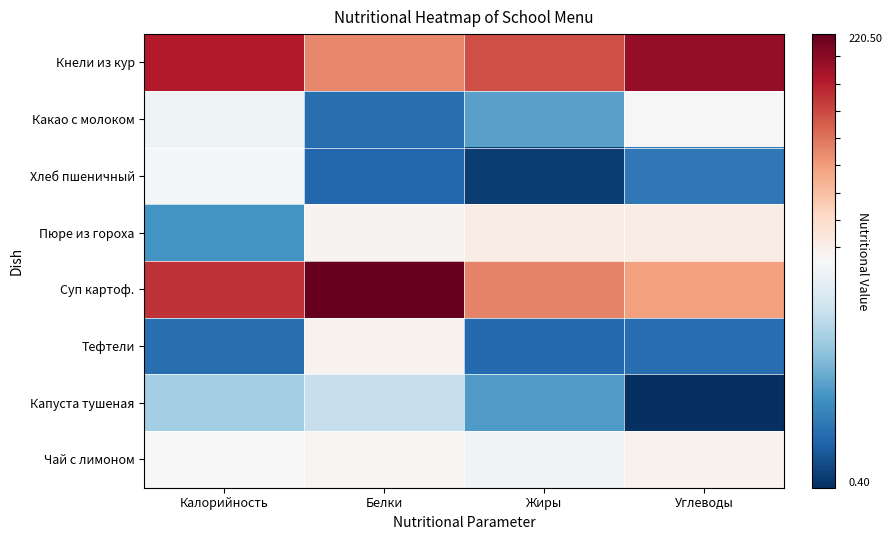

Which series has the largest range (max minus min)?

Суп картоф.